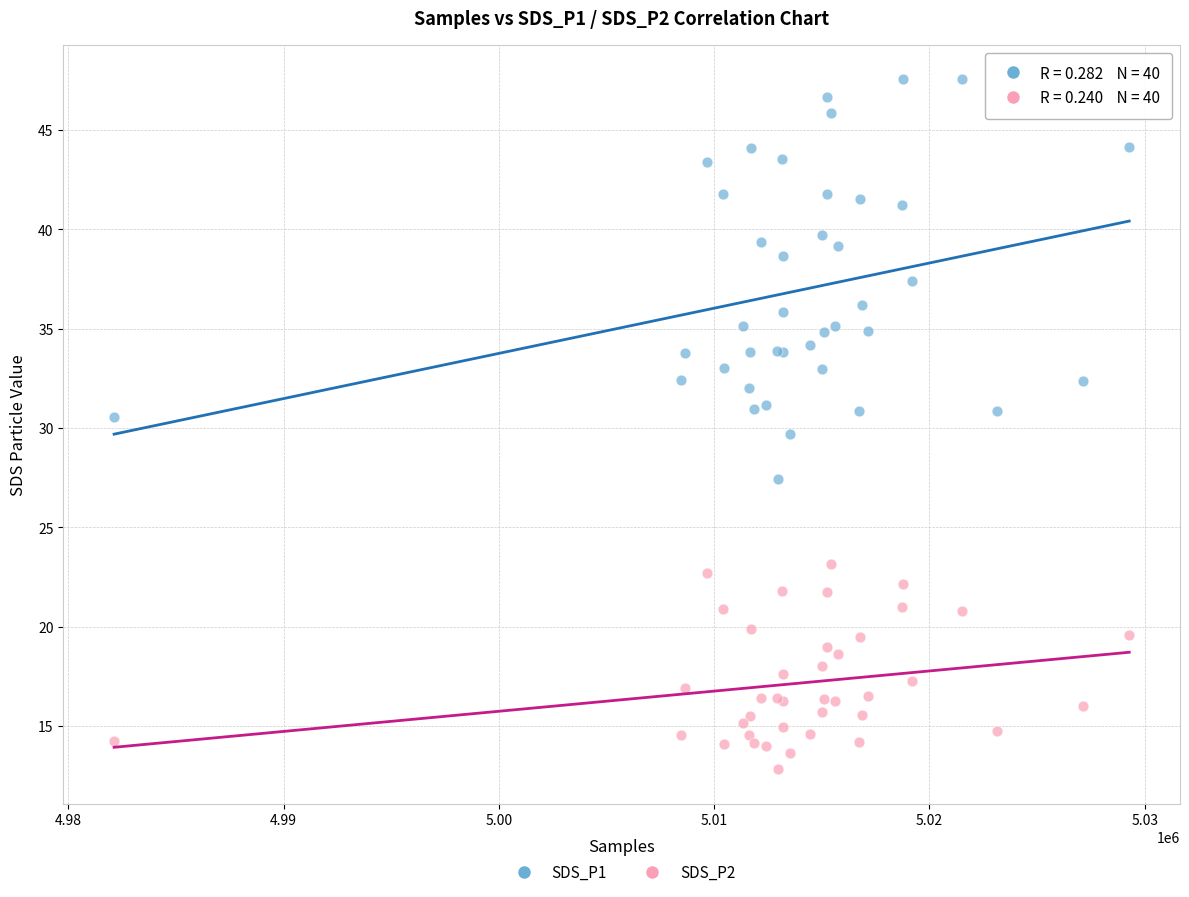

Which series contains the lowest Y value?

SDS_P2